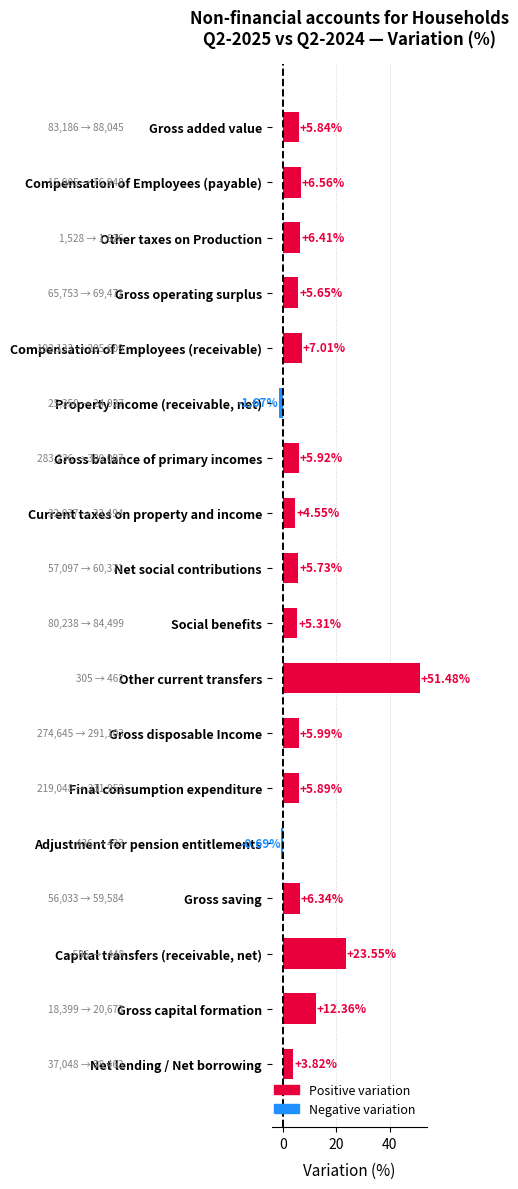

Between Gross added value and Capital transfers (receivable, net), which is larger?

Capital transfers (receivable, net)